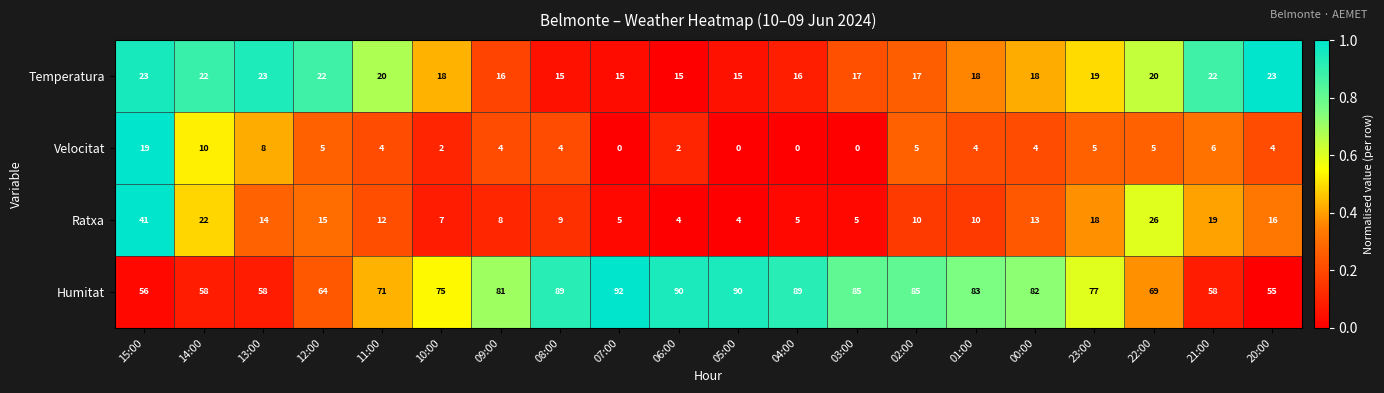

What is the highest value of the Humitat series?

92